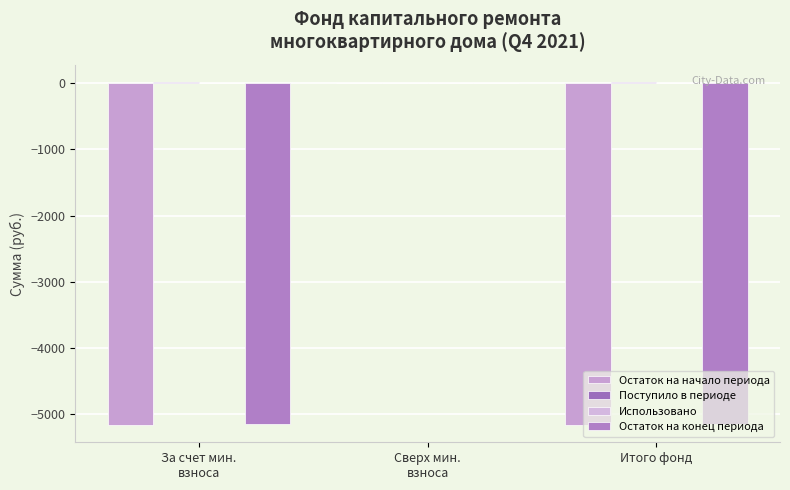

How many values in the Остаток на начало периода series exceed -5168?

1